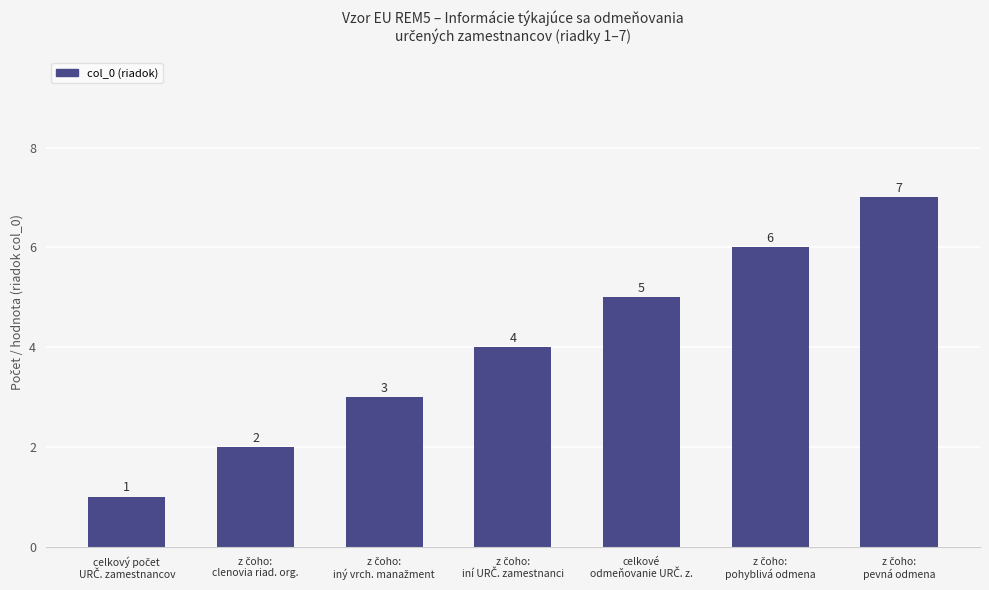

How many data points are less than 4?

3